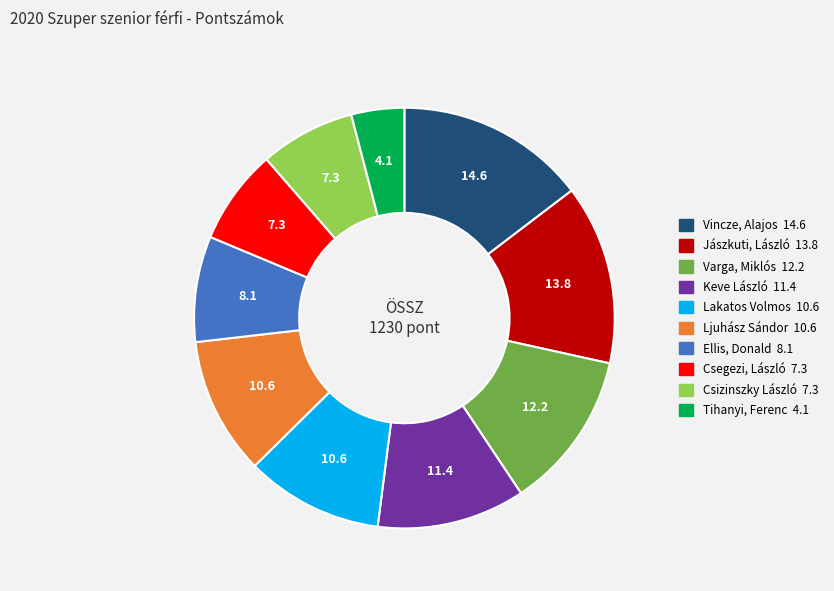

Do Csizinszky László and Keve László together represent more than half of the pie?

No